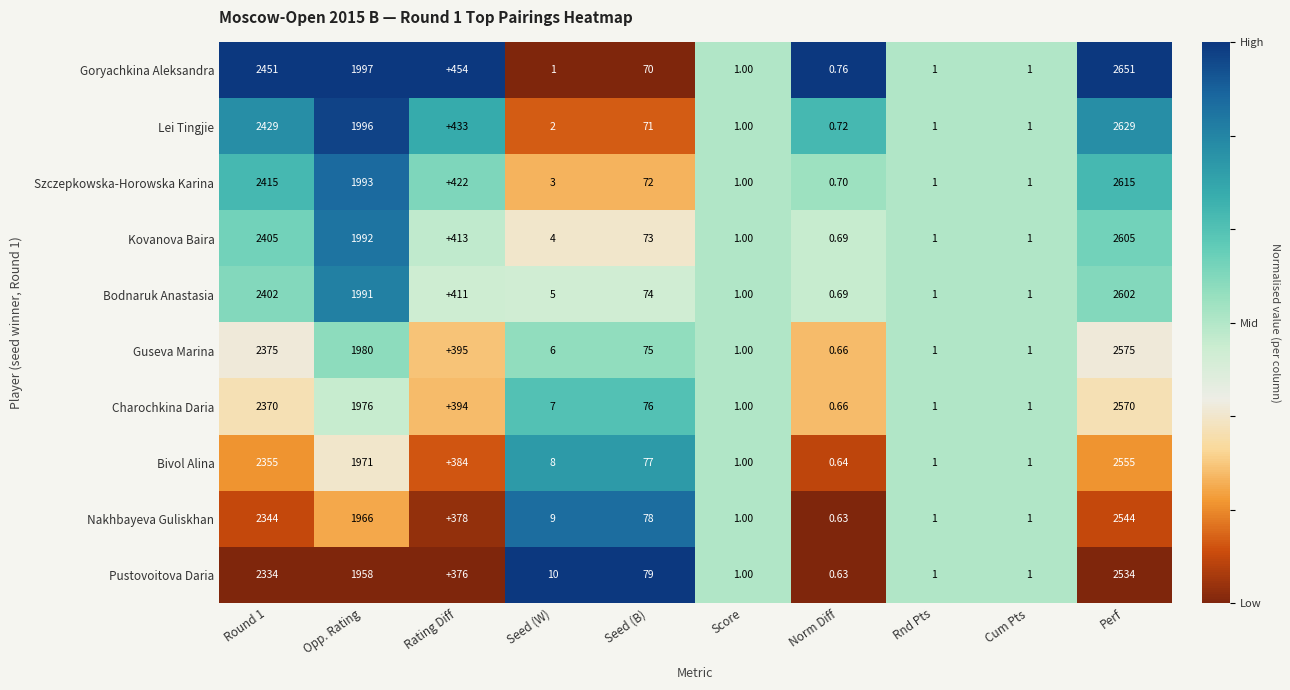

Rank the series by their maximum value, from highest to lowest.

Goryachkina Aleksandra, Lei Tingjie, Szczepkowska-Horowska Karina, Kovanova Baira, Bodnaruk Anastasia, Guseva Marina, Charochkina Daria, Bivol Alina, Nakhbayeva Guliskhan, Pustovoitova Daria